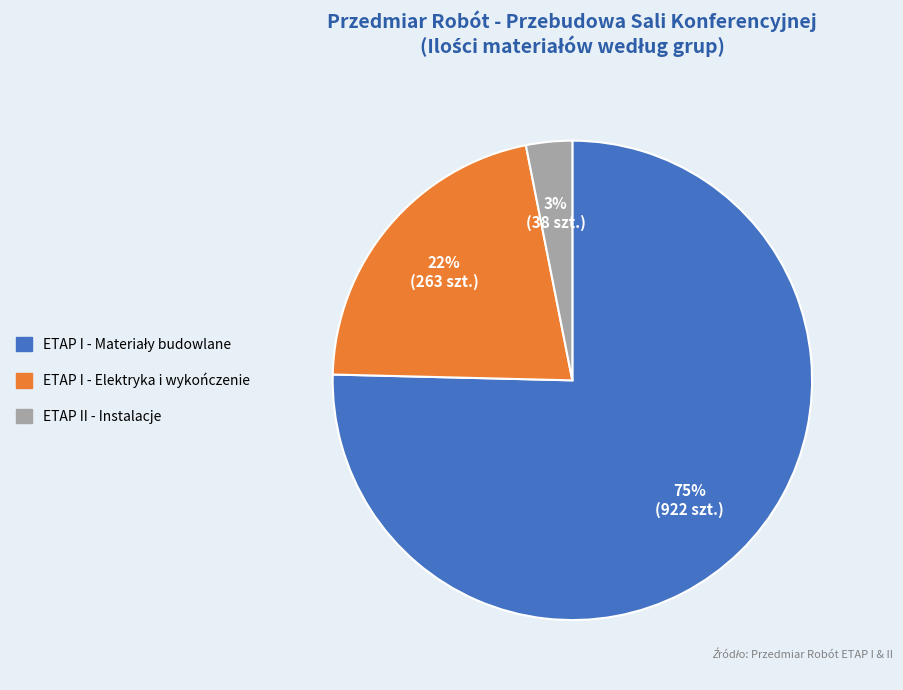

Is there any slice that represents more than half of the pie?

Yes